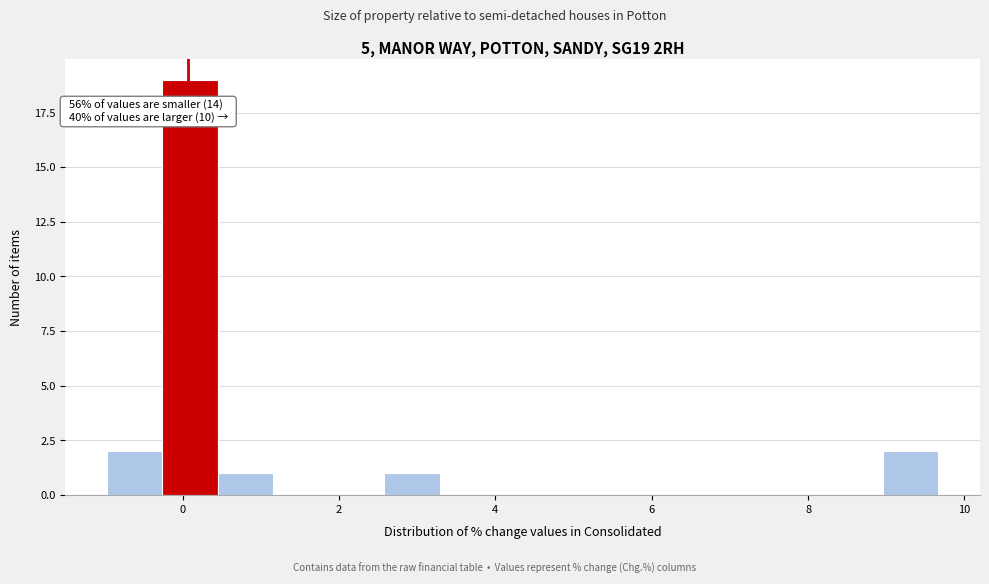

Around what value on the x-axis is the tallest bar? Give the approximate position of its centre, as read against the axis.

0.0